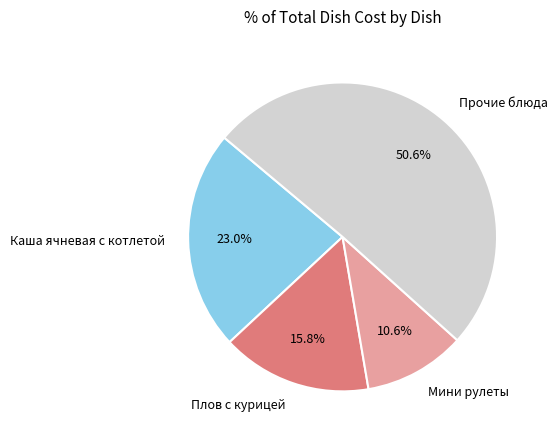

Approximately how many times larger is the value at Мини рулеты compared to Каша ячневая с котлетой?

0.5